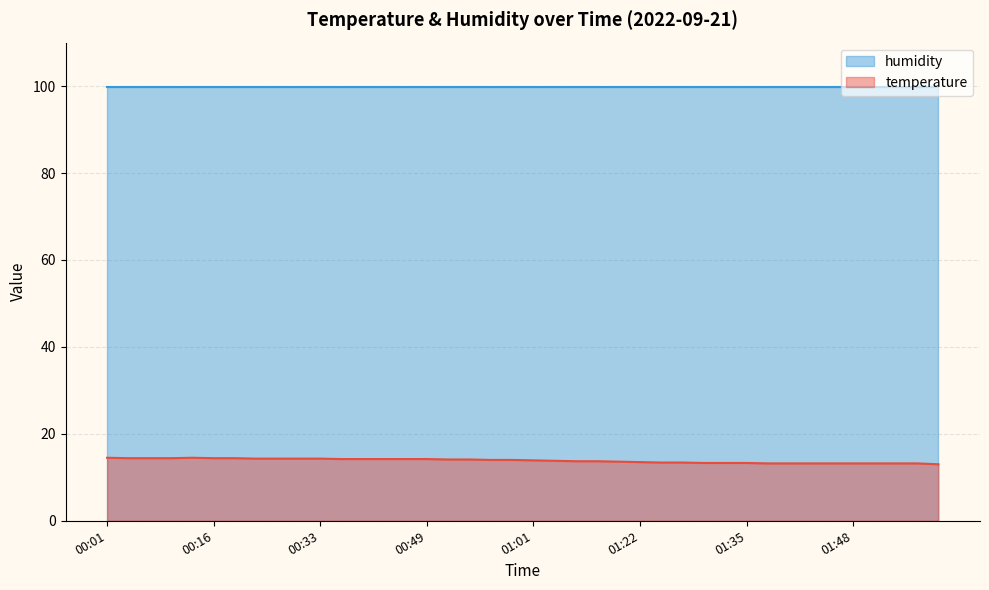

Rank the categories by value from highest to lowest.

00:01, 00:13, 00:03, 00:06, 00:11, 00:16, 00:21, 00:23, 00:26, 00:28, 00:33, 00:36, 00:38, 00:44, 00:46, 00:49, 00:51, 00:54, 00:56, 00:59, 01:01, 01:04, 01:06, 01:09, 01:17, 01:22, 01:25, 01:28, 01:30, 01:33, 01:35, 01:38, 01:41, 01:43, 01:46, 01:48, 01:51, 01:53, 01:56, 02:02